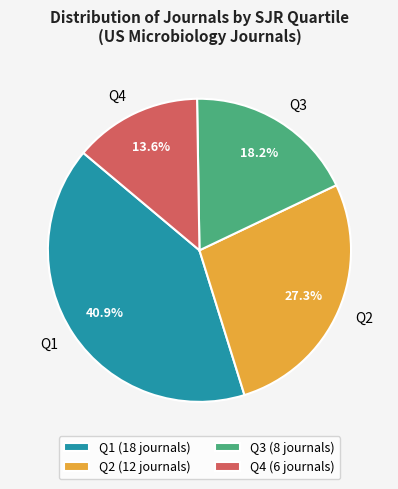

The Q1 slice represents 28% of the pie. True or false?

False